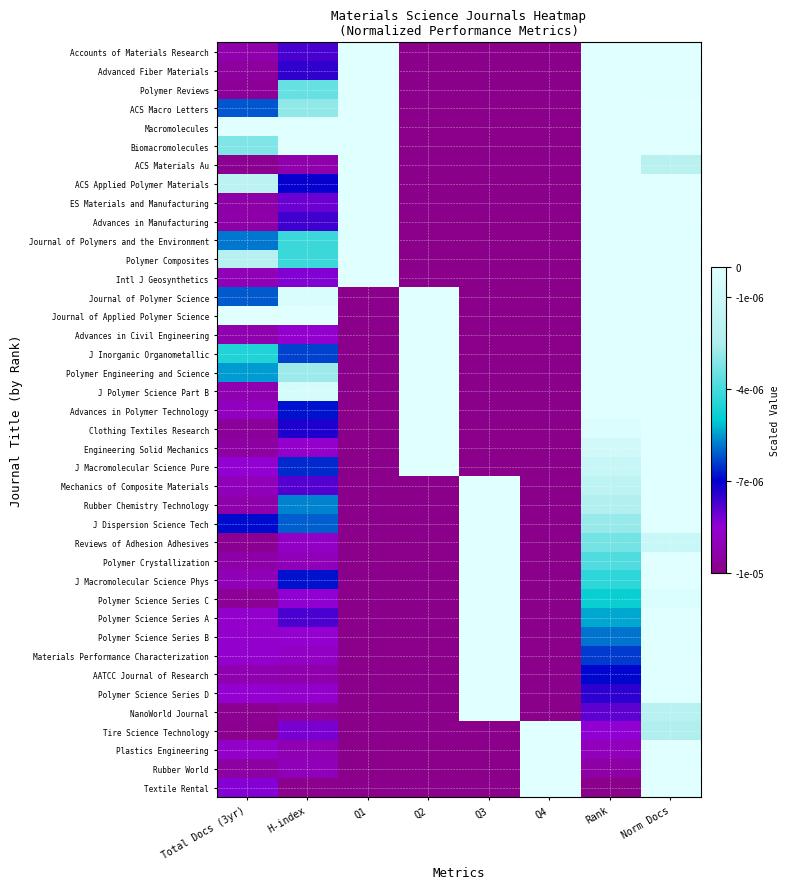

Reading left to right, list all the values displayed in this chart.

Accounts of Materials Research: Total Docs (3yr)=-0.0	H-index=-0.0	Q1=0.0	Q2=-0.0	Q3=-0.0	Q4=-0.0	Rank=0.0	Norm Docs=0.0
Advanced Fiber Materials: Total Docs (3yr)=-0.0	H-index=-0.0	Q1=0.0	Q2=-0.0	Q3=-0.0	Q4=-0.0	Rank=0.0	Norm Docs=0.0
Polymer Reviews: Total Docs (3yr)=-0.0	H-index=-0.0	Q1=0.0	Q2=-0.0	Q3=-0.0	Q4=-0.0	Rank=0.0	Norm Docs=-0.0
ACS Macro Letters: Total Docs (3yr)=-0.0	H-index=-0.0	Q1=0.0	Q2=-0.0	Q3=-0.0	Q4=-0.0	Rank=0.0	Norm Docs=0.0
Macromolecules: Total Docs (3yr)=0.0	H-index=0.0	Q1=0.0	Q2=-0.0	Q3=-0.0	Q4=-0.0	Rank=0.0	Norm Docs=0.0
Biomacromolecules: Total Docs (3yr)=-0.0	H-index=0.0	Q1=0.0	Q2=-0.0	Q3=-0.0	Q4=-0.0	Rank=0.0	Norm Docs=0.0
ACS Materials Au: Total Docs (3yr)=-0.0	H-index=-0.0	Q1=0.0	Q2=-0.0	Q3=-0.0	Q4=-0.0	Rank=0.0	Norm Docs=-0.0
ACS Applied Polymer Materials: Total Docs (3yr)=-0.0	H-index=-0.0	Q1=0.0	Q2=-0.0	Q3=-0.0	Q4=-0.0	Rank=0.0	Norm Docs=0.0
ES Materials and Manufacturing: Total Docs (3yr)=-0.0	H-index=-0.0	Q1=0.0	Q2=-0.0	Q3=-0.0	Q4=-0.0	Rank=0.0	Norm Docs=0.0
Advances in Manufacturing: Total Docs (3yr)=-0.0	H-index=-0.0	Q1=0.0	Q2=-0.0	Q3=-0.0	Q4=-0.0	Rank=0.0	Norm Docs=0.0
Journal of Polymers and the Environment: Total Docs (3yr)=-0.0	H-index=-0.0	Q1=0.0	Q2=-0.0	Q3=-0.0	Q4=-0.0	Rank=0.0	Norm Docs=0.0
Polymer Composites: Total Docs (3yr)=-0.0	H-index=-0.0	Q1=0.0	Q2=-0.0	Q3=-0.0	Q4=-0.0	Rank=0.0	Norm Docs=0.0
Intl J Geosynthetics: Total Docs (3yr)=-0.0	H-index=-0.0	Q1=0.0	Q2=-0.0	Q3=-0.0	Q4=-0.0	Rank=0.0	Norm Docs=0.0
Journal of Polymer Science: Total Docs (3yr)=-0.0	H-index=-0.0	Q1=-0.0	Q2=0.0	Q3=-0.0	Q4=-0.0	Rank=0.0	Norm Docs=0.0
Journal of Applied Polymer Science: Total Docs (3yr)=0.0	H-index=0.0	Q1=-0.0	Q2=0.0	Q3=-0.0	Q4=-0.0	Rank=0.0	Norm Docs=0.0
Advances in Civil Engineering: Total Docs (3yr)=-0.0	H-index=-0.0	Q1=-0.0	Q2=0.0	Q3=-0.0	Q4=-0.0	Rank=0.0	Norm Docs=0.0
J Inorganic Organometallic: Total Docs (3yr)=-0.0	H-index=-0.0	Q1=-0.0	Q2=0.0	Q3=-0.0	Q4=-0.0	Rank=0.0	Norm Docs=0.0
Polymer Engineering and Science: Total Docs (3yr)=-0.0	H-index=-0.0	Q1=-0.0	Q2=0.0	Q3=-0.0	Q4=-0.0	Rank=0.0	Norm Docs=0.0
J Polymer Science Part B: Total Docs (3yr)=-0.0	H-index=-0.0	Q1=-0.0	Q2=0.0	Q3=-0.0	Q4=-0.0	Rank=0.0	Norm Docs=0.0
Advances in Polymer Technology: Total Docs (3yr)=-0.0	H-index=-0.0	Q1=-0.0	Q2=0.0	Q3=-0.0	Q4=-0.0	Rank=0.0	Norm Docs=0.0
Clothing Textiles Research: Total Docs (3yr)=-0.0	H-index=-0.0	Q1=-0.0	Q2=0.0	Q3=-0.0	Q4=-0.0	Rank=-0.0	Norm Docs=0.0
Engineering Solid Mechanics: Total Docs (3yr)=-0.0	H-index=-0.0	Q1=-0.0	Q2=0.0	Q3=-0.0	Q4=-0.0	Rank=-0.0	Norm Docs=0.0
J Macromolecular Science Pure: Total Docs (3yr)=-0.0	H-index=-0.0	Q1=-0.0	Q2=0.0	Q3=-0.0	Q4=-0.0	Rank=-0.0	Norm Docs=0.0
Mechanics of Composite Materials: Total Docs (3yr)=-0.0	H-index=-0.0	Q1=-0.0	Q2=-0.0	Q3=0.0	Q4=-0.0	Rank=-0.0	Norm Docs=0.0
Rubber Chemistry Technology: Total Docs (3yr)=-0.0	H-index=-0.0	Q1=-0.0	Q2=-0.0	Q3=0.0	Q4=-0.0	Rank=-0.0	Norm Docs=0.0
J Dispersion Science Tech: Total Docs (3yr)=-0.0	H-index=-0.0	Q1=-0.0	Q2=-0.0	Q3=0.0	Q4=-0.0	Rank=-0.0	Norm Docs=0.0
Reviews of Adhesion Adhesives: Total Docs (3yr)=-0.0	H-index=-0.0	Q1=-0.0	Q2=-0.0	Q3=0.0	Q4=-0.0	Rank=-0.0	Norm Docs=-0.0
Polymer Crystallization: Total Docs (3yr)=-0.0	H-index=-0.0	Q1=-0.0	Q2=-0.0	Q3=0.0	Q4=-0.0	Rank=-0.0	Norm Docs=0.0
J Macromolecular Science Phys: Total Docs (3yr)=-0.0	H-index=-0.0	Q1=-0.0	Q2=-0.0	Q3=0.0	Q4=-0.0	Rank=-0.0	Norm Docs=0.0
Polymer Science Series C: Total Docs (3yr)=-0.0	H-index=-0.0	Q1=-0.0	Q2=-0.0	Q3=0.0	Q4=-0.0	Rank=-0.0	Norm Docs=-0.0
Polymer Science Series A: Total Docs (3yr)=-0.0	H-index=-0.0	Q1=-0.0	Q2=-0.0	Q3=0.0	Q4=-0.0	Rank=-0.0	Norm Docs=0.0
Polymer Science Series B: Total Docs (3yr)=-0.0	H-index=-0.0	Q1=-0.0	Q2=-0.0	Q3=0.0	Q4=-0.0	Rank=-0.0	Norm Docs=0.0
Materials Performance Characterization: Total Docs (3yr)=-0.0	H-index=-0.0	Q1=-0.0	Q2=-0.0	Q3=0.0	Q4=-0.0	Rank=-0.0	Norm Docs=0.0
AATCC Journal of Research: Total Docs (3yr)=-0.0	H-index=-0.0	Q1=-0.0	Q2=-0.0	Q3=0.0	Q4=-0.0	Rank=-0.0	Norm Docs=0.0
Polymer Science Series D: Total Docs (3yr)=-0.0	H-index=-0.0	Q1=-0.0	Q2=-0.0	Q3=0.0	Q4=-0.0	Rank=-0.0	Norm Docs=0.0
NanoWorld Journal: Total Docs (3yr)=-0.0	H-index=-0.0	Q1=-0.0	Q2=-0.0	Q3=0.0	Q4=-0.0	Rank=-0.0	Norm Docs=-0.0
Tire Science Technology: Total Docs (3yr)=-0.0	H-index=-0.0	Q1=-0.0	Q2=-0.0	Q3=-0.0	Q4=0.0	Rank=-0.0	Norm Docs=-0.0
Plastics Engineering: Total Docs (3yr)=-0.0	H-index=-0.0	Q1=-0.0	Q2=-0.0	Q3=-0.0	Q4=0.0	Rank=-0.0	Norm Docs=0.0
Rubber World: Total Docs (3yr)=-0.0	H-index=-0.0	Q1=-0.0	Q2=-0.0	Q3=-0.0	Q4=0.0	Rank=-0.0	Norm Docs=0.0
Textile Rental: Total Docs (3yr)=-0.0	H-index=-0.0	Q1=-0.0	Q2=-0.0	Q3=-0.0	Q4=0.0	Rank=-0.0	Norm Docs=0.0